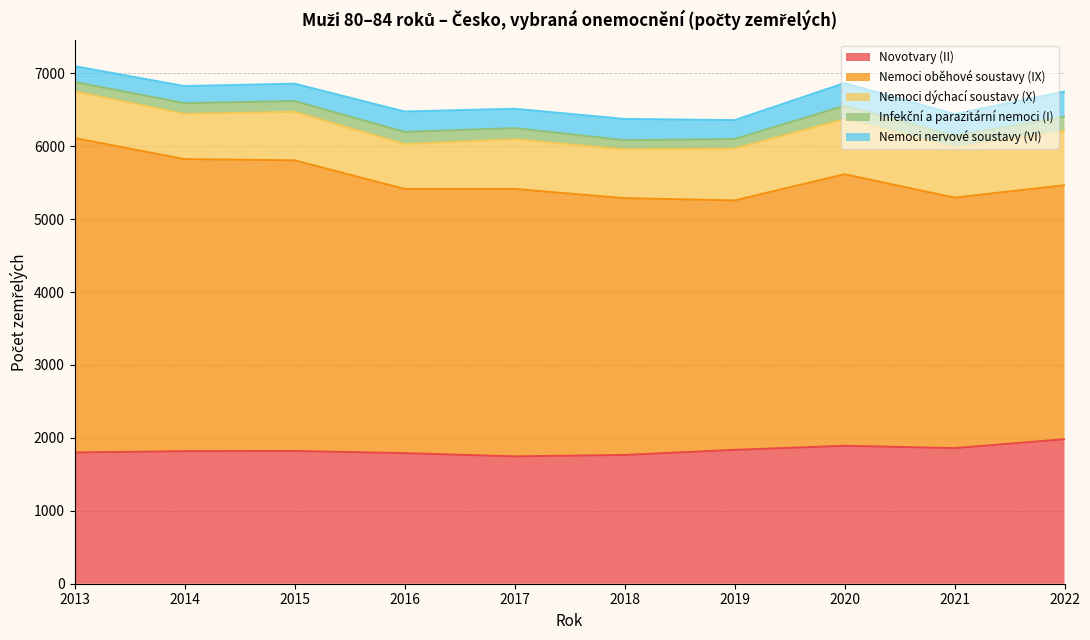

Which series has the widest spread of values?

Nemoci oběhové soustavy (IX)